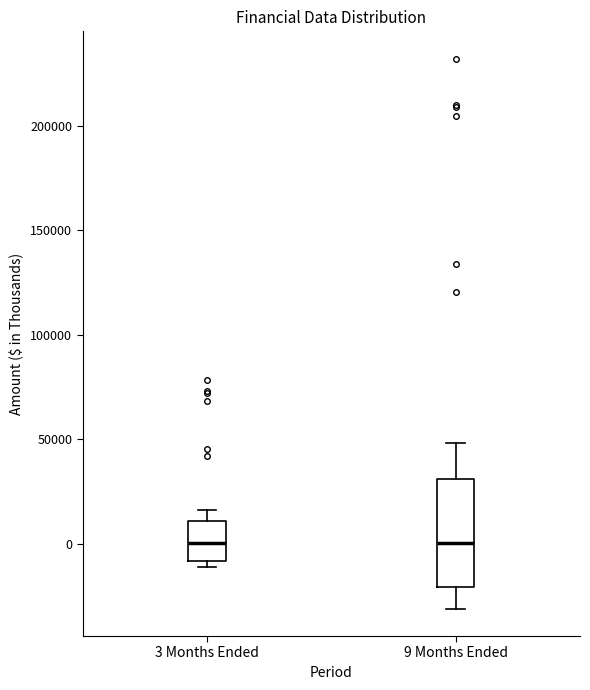

Where does the upper whisker of the box for 3 Months Ended end on the y-axis? The values are not printed on the chart, so give them approximately, as read against the axis.

15000